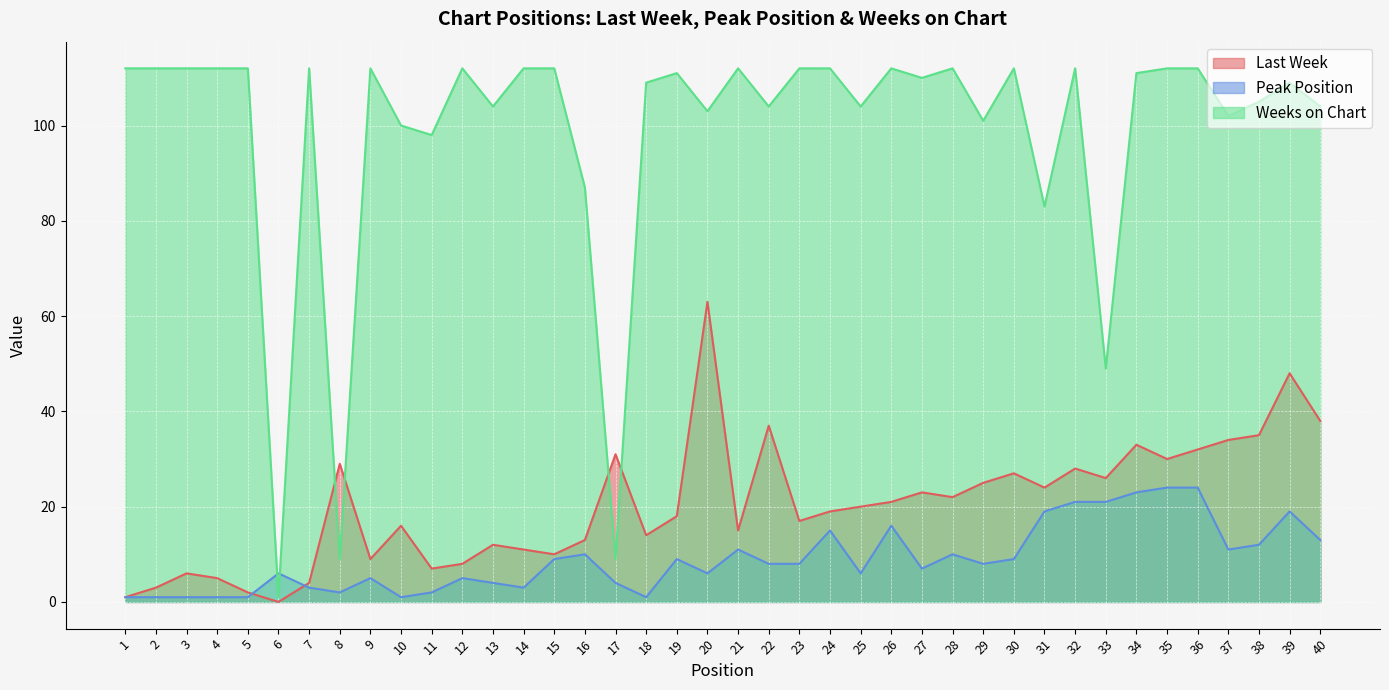

What is the lowest value of the Weeks on Chart series?

1